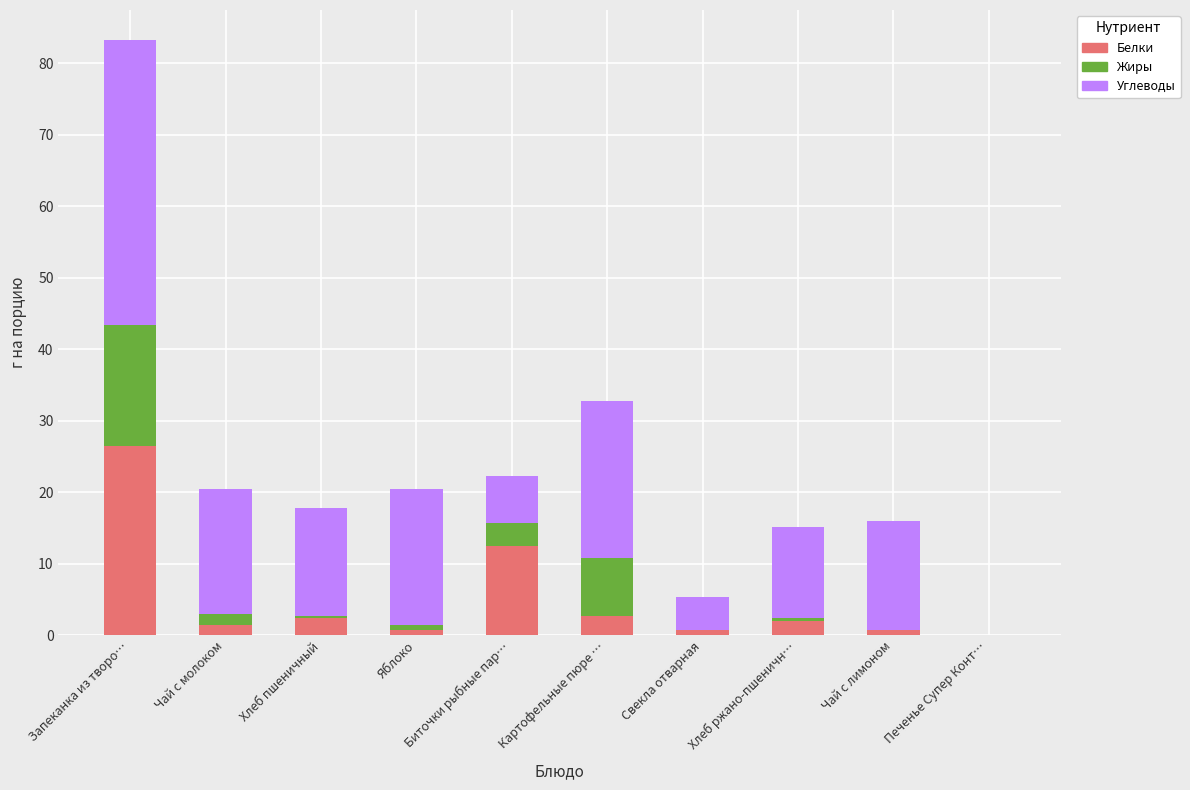

True or false: Белки has a value of 0.0 at Печенье Супер Конт….

True